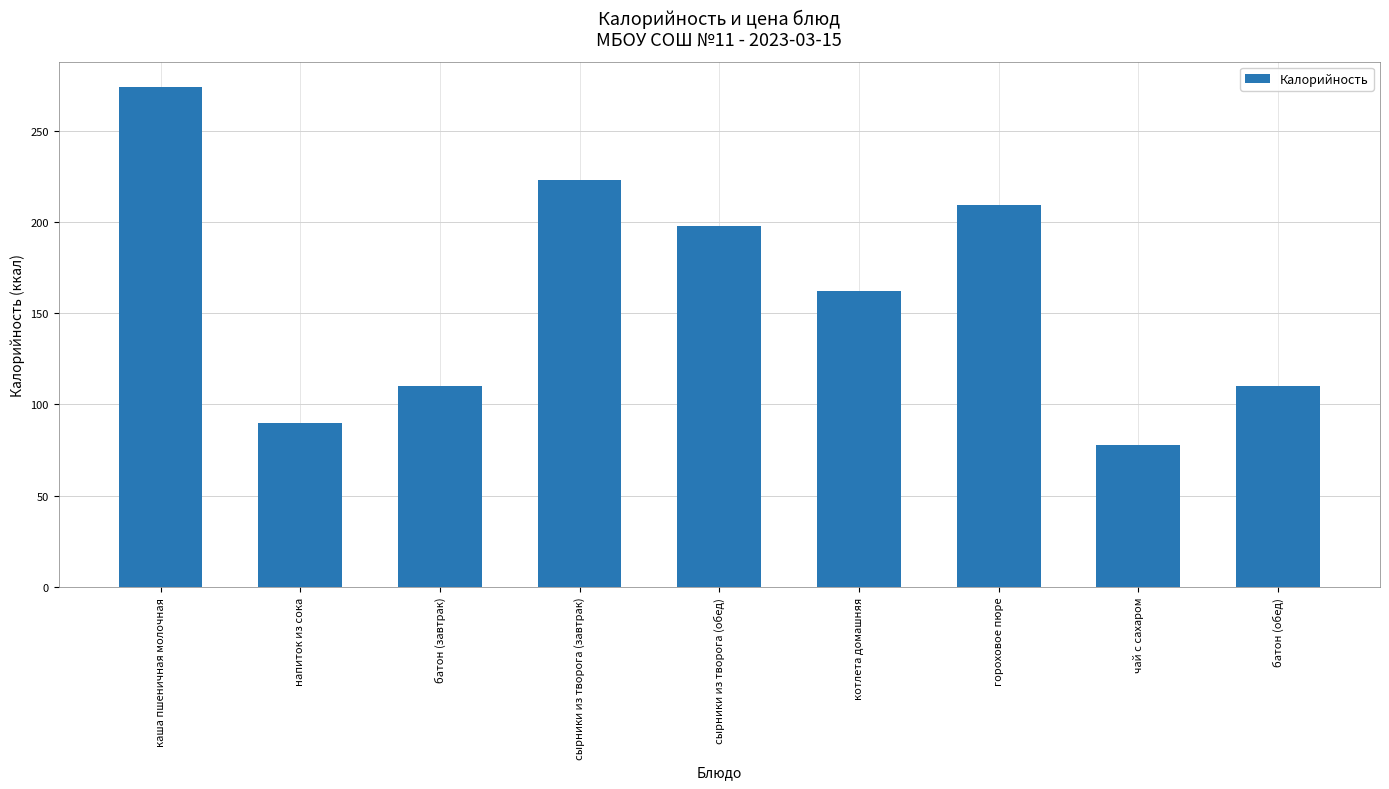

At which label does the data first exceed 162?

каша пшеничная молочная